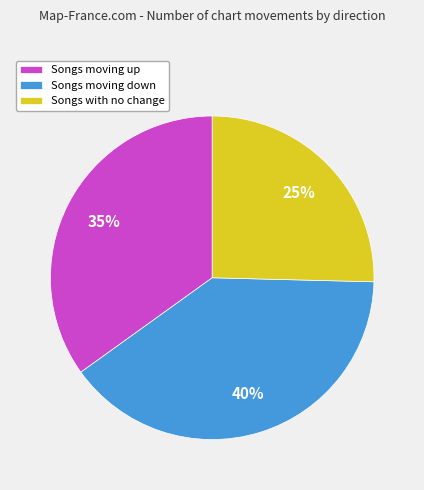

Is the sum of Songs moving up and Songs with no change greater than half?

Yes